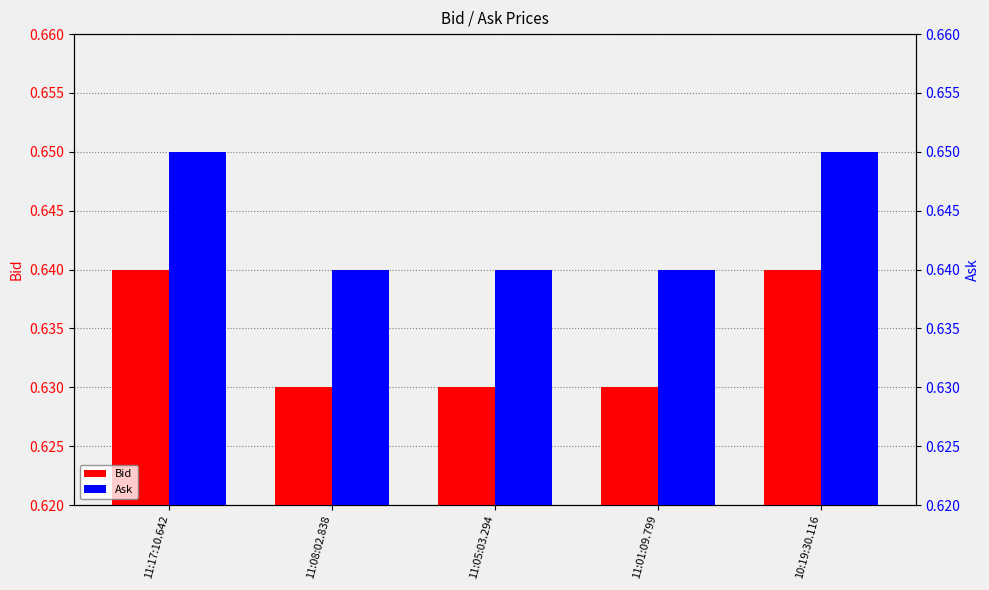

Between 11:17:10.642 and 11:01:09.799, which series saw the biggest shift?

Bid